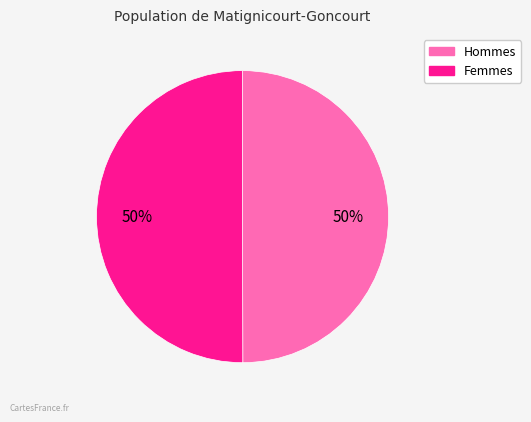

To the nearest percent, what is the average slice percentage?

50%